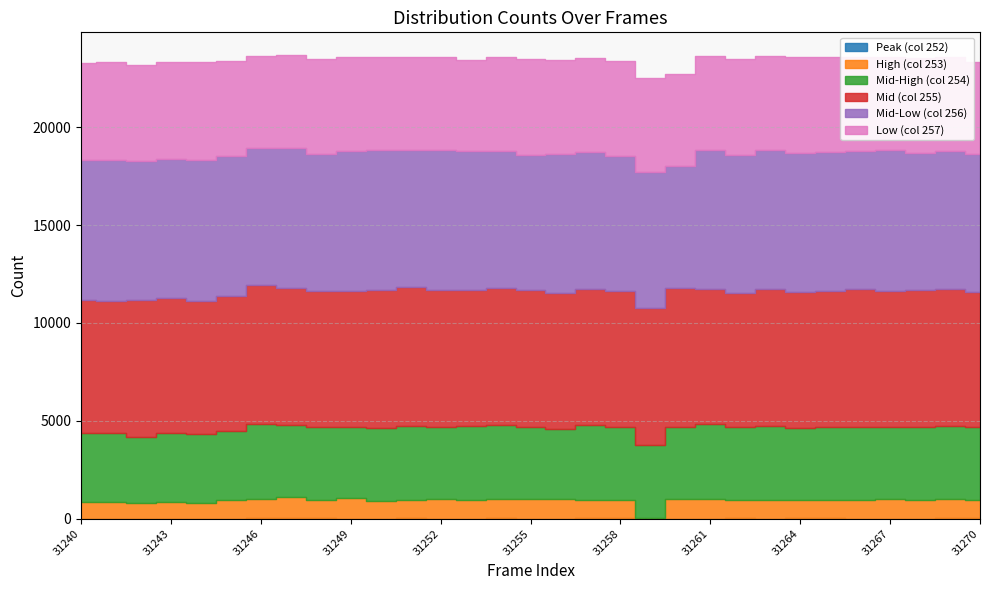

In Peak (col 252), how many points are higher than both neighbors (excluding endpoints)?

7